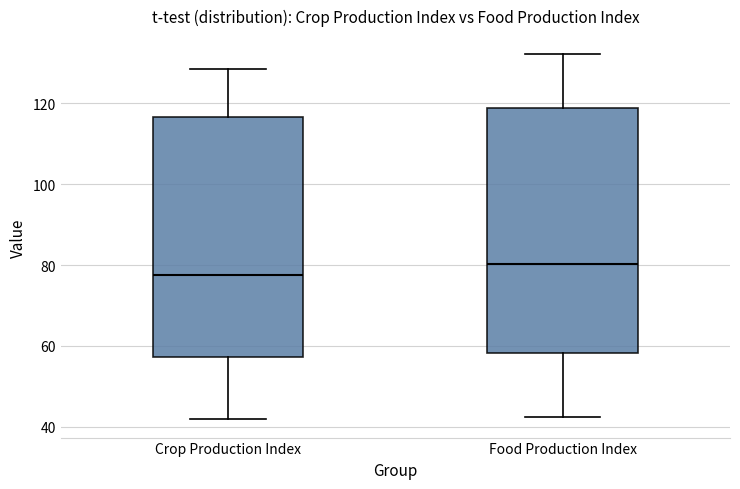

Reading left to right, read every box against the y-axis: the position of its median line, the range the box covers, and the ends of its whiskers. The values are not printed on the chart, so give them approximately, as read against the axis.

Crop Production Index: median 78, box 58 to 116, whiskers 42 to 128
Food Production Index: median 80, box 58 to 118, whiskers 42 to 132